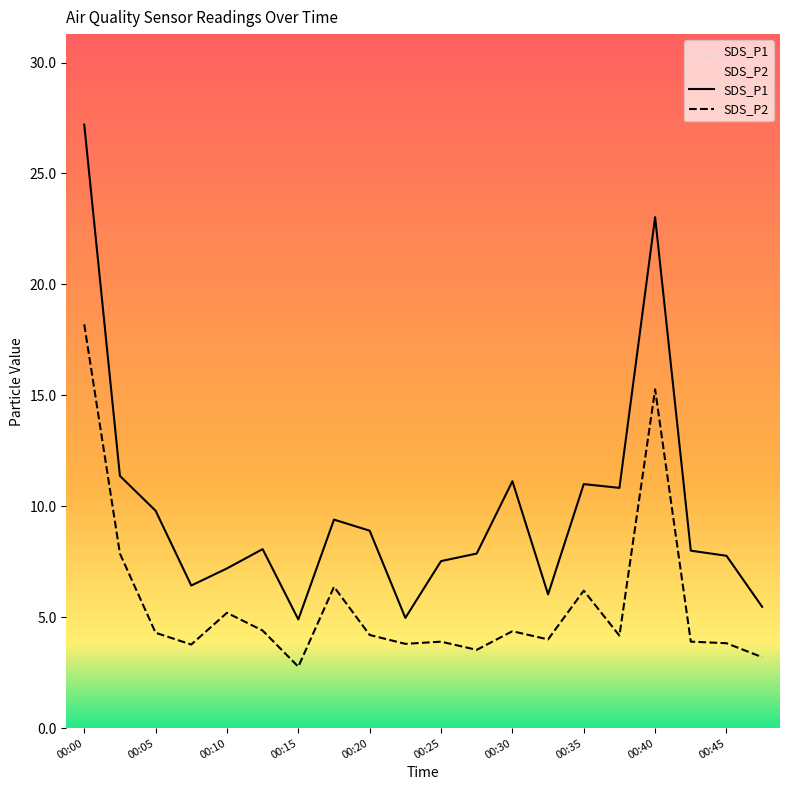

In SDS_P1, how many points are lower than both neighbors (excluding endpoints)?

5